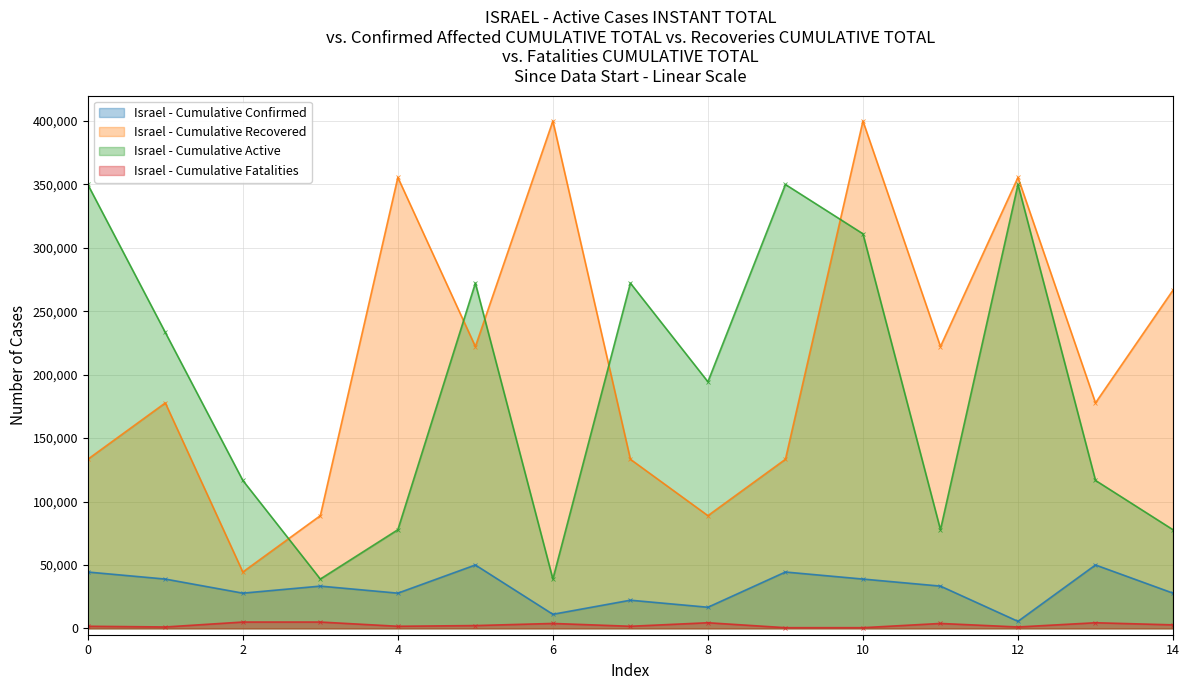

At which category is the sum across all series the highest?

10